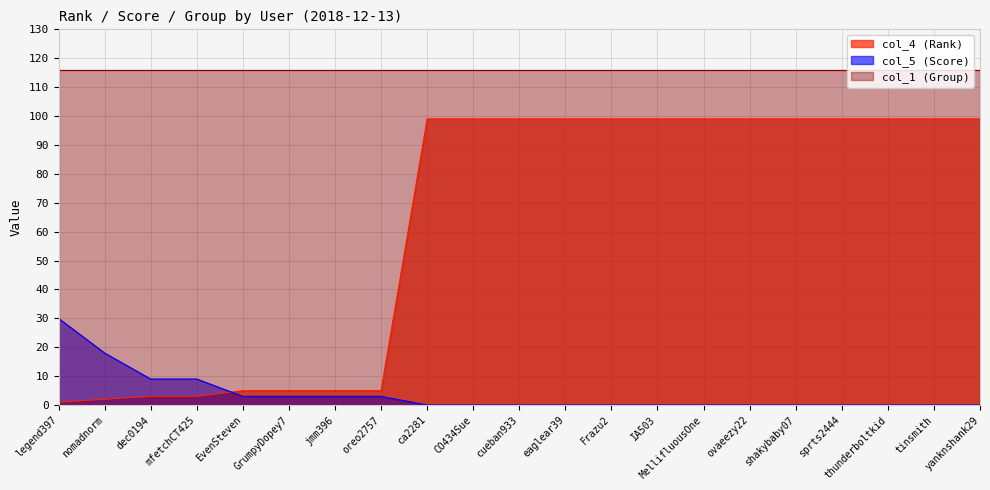

How many distinct data groups are displayed?

3